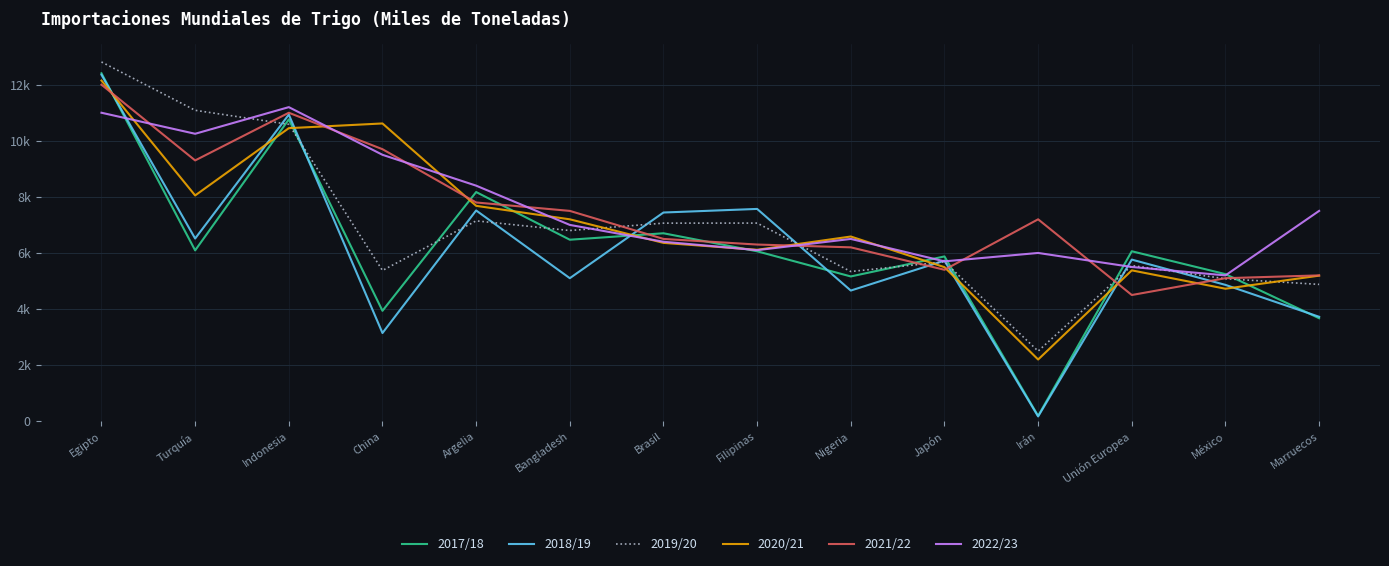

What is the sum of the 2020/21 values at Irán and China?

12818